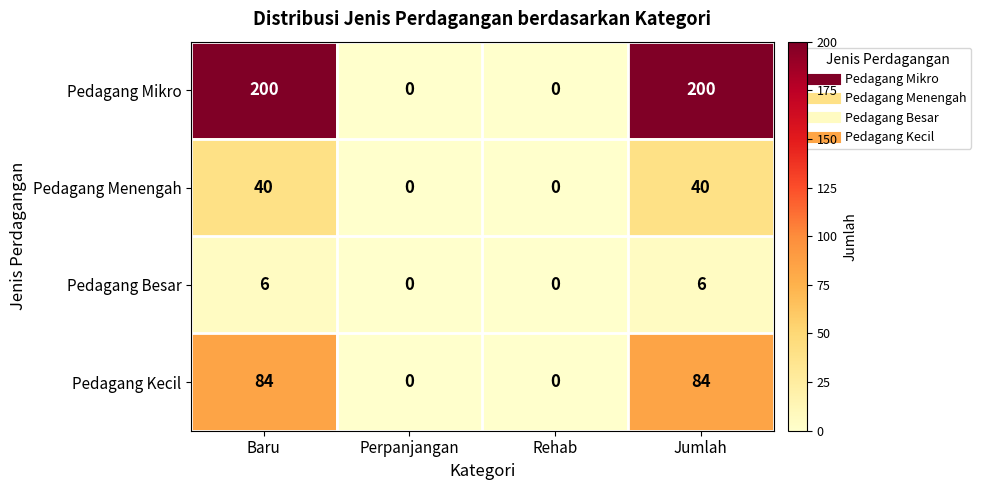

What is the maximum value shown in the chart?

200